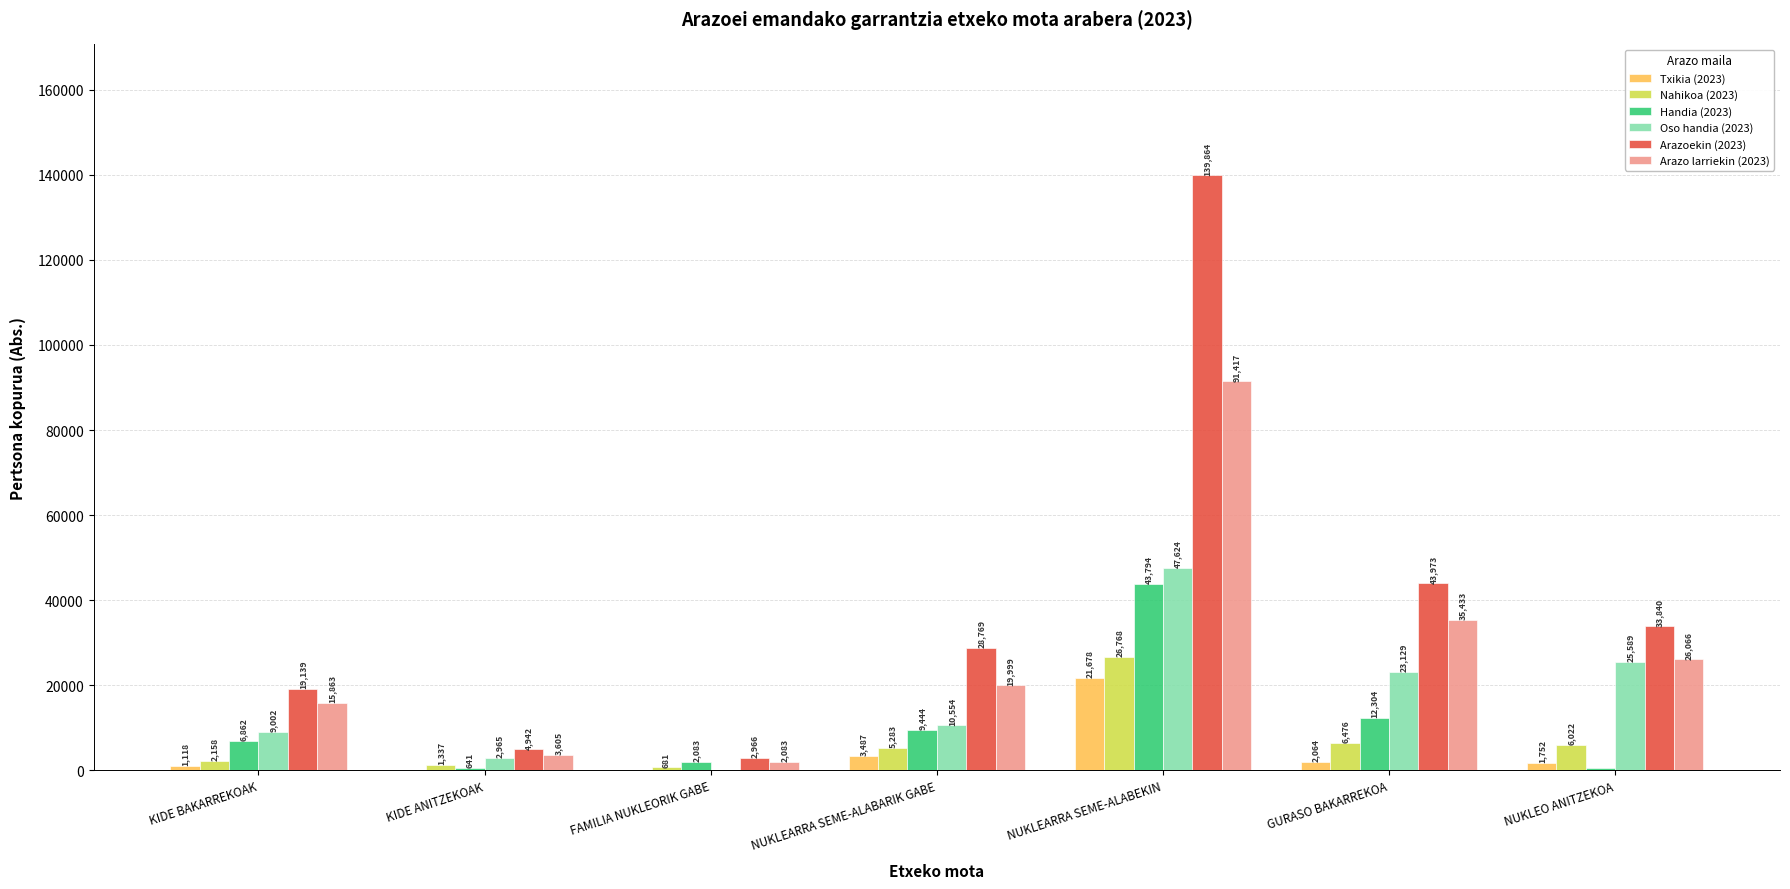

The value of Arazo larriekin (2023) at KIDE ANITZEKOAK is 3605.2. True or false?

True